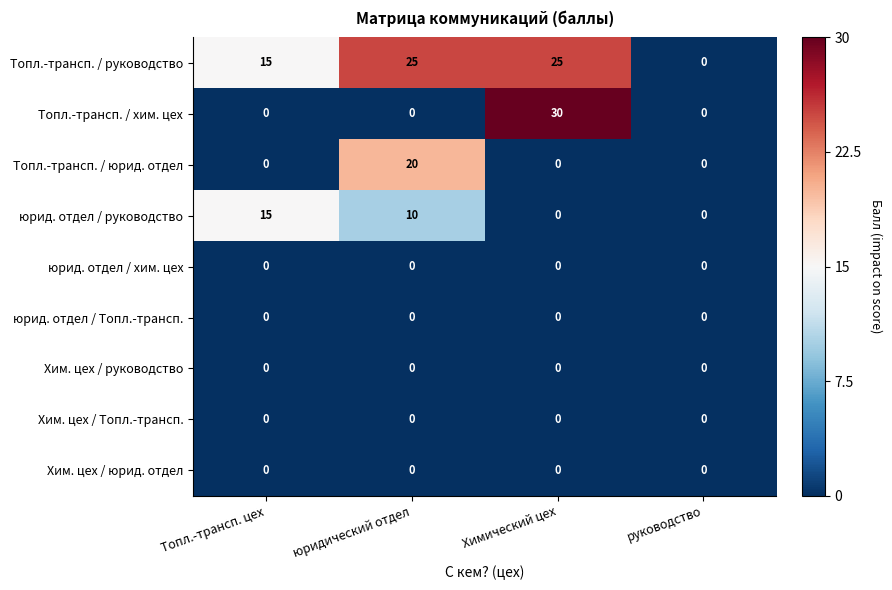

What is the maximum value shown in the chart?

30